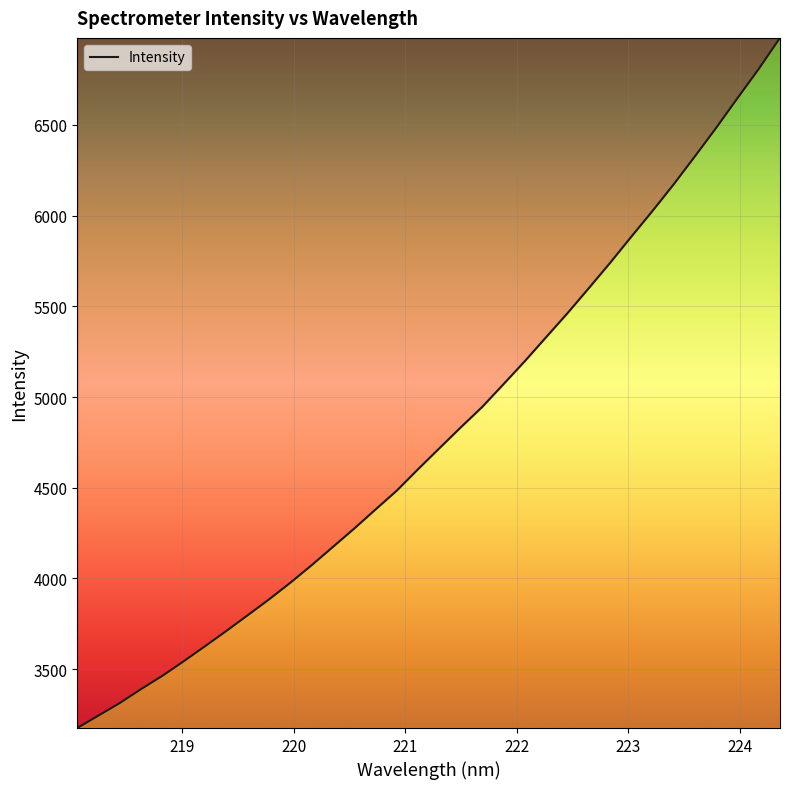

What is the difference between the maximum and minimum values?

3805.0